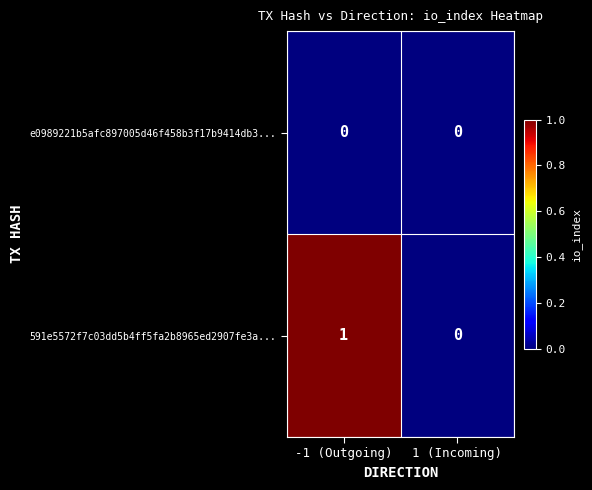

Rank the series at -1 (Outgoing) from highest to lowest value.

591e5572f7c03dd5b4ff5fa2b8965ed2907fe3a..., e0989221b5afc897005d46f458b3f17b9414db3...